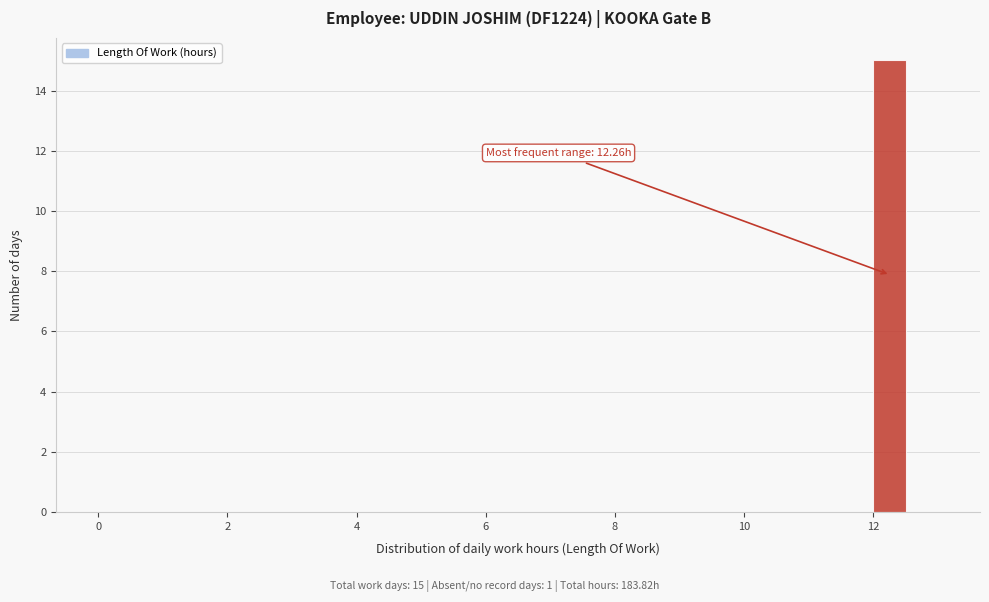

Around what value on the x-axis is the tallest bar? Give the approximate position of its centre, as read against the axis.

12.2